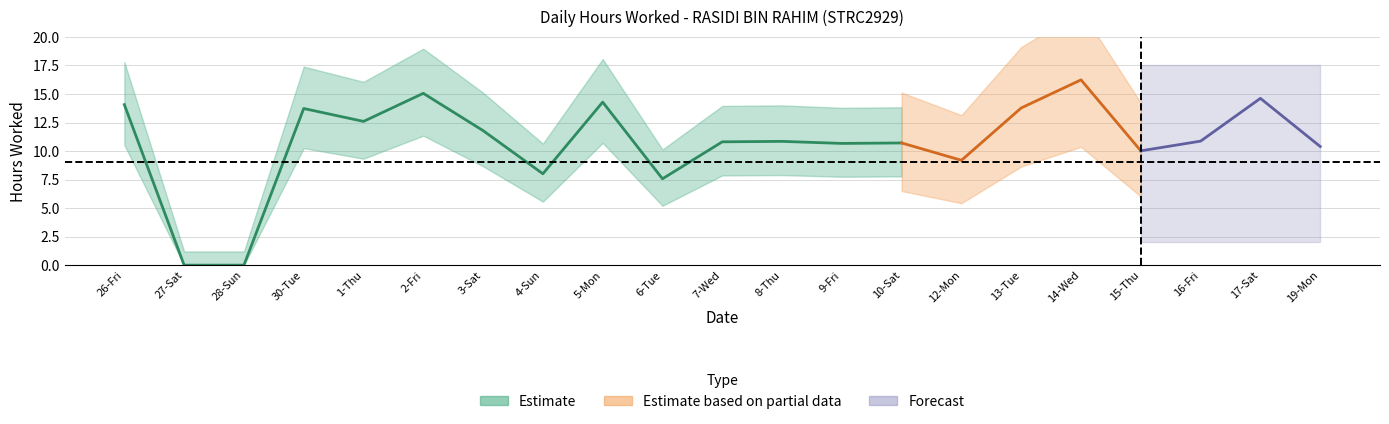

How many points are lower than both their immediate neighbors (excluding endpoints)?

6